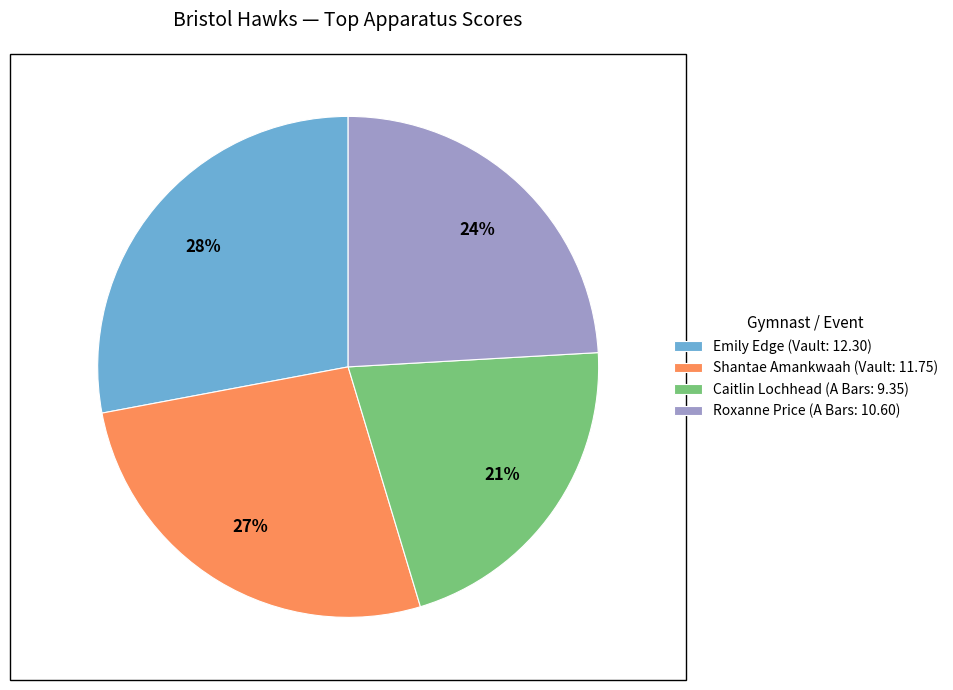

Combined, do Caitlin Lochhead (A Bars: 9.35) and Emily Edge (Vault: 12.30) account for over 50%?

No